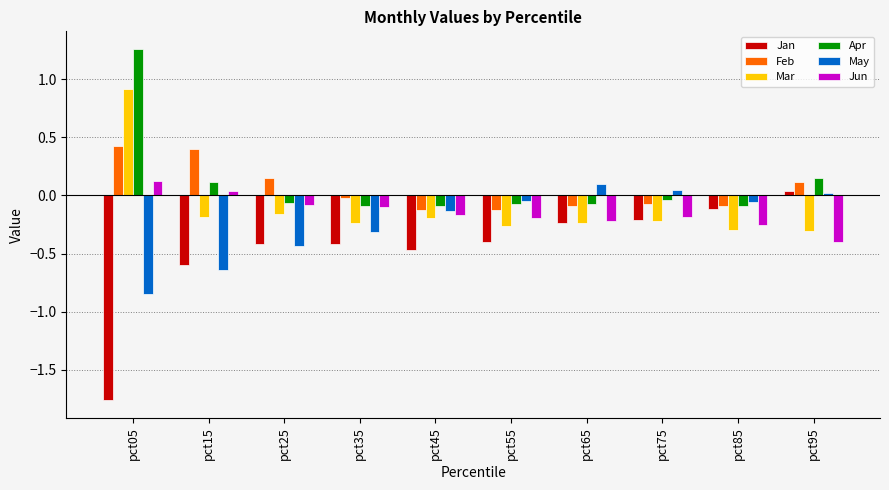

At which category is the sum across all series the highest?

pct05